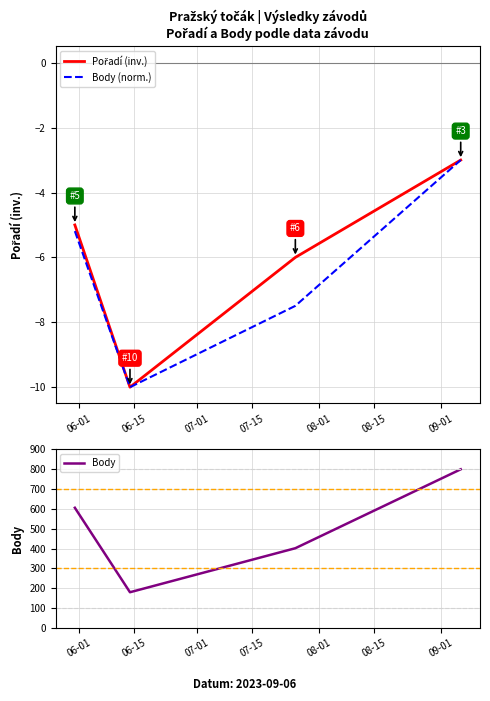

What is the maximum value for Body (norm.)?

-3.0